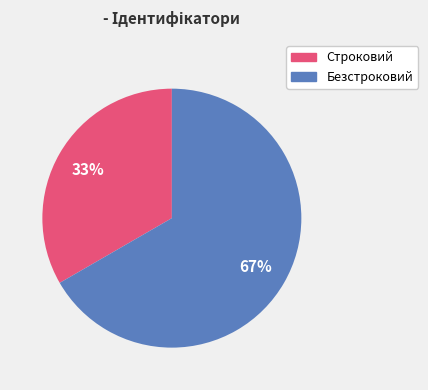

Count the number of slices in the pie.

2